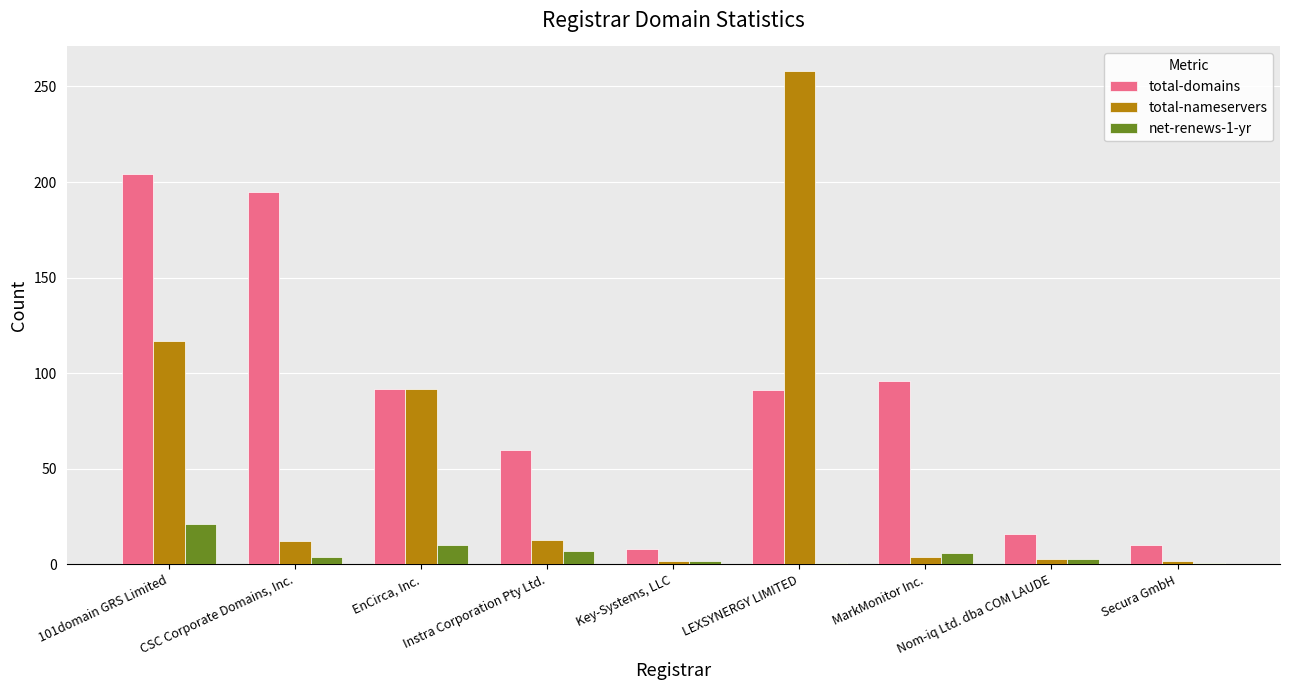

At which category does the chart reach its peak across all series?

LEXSYNERGY LIMITED